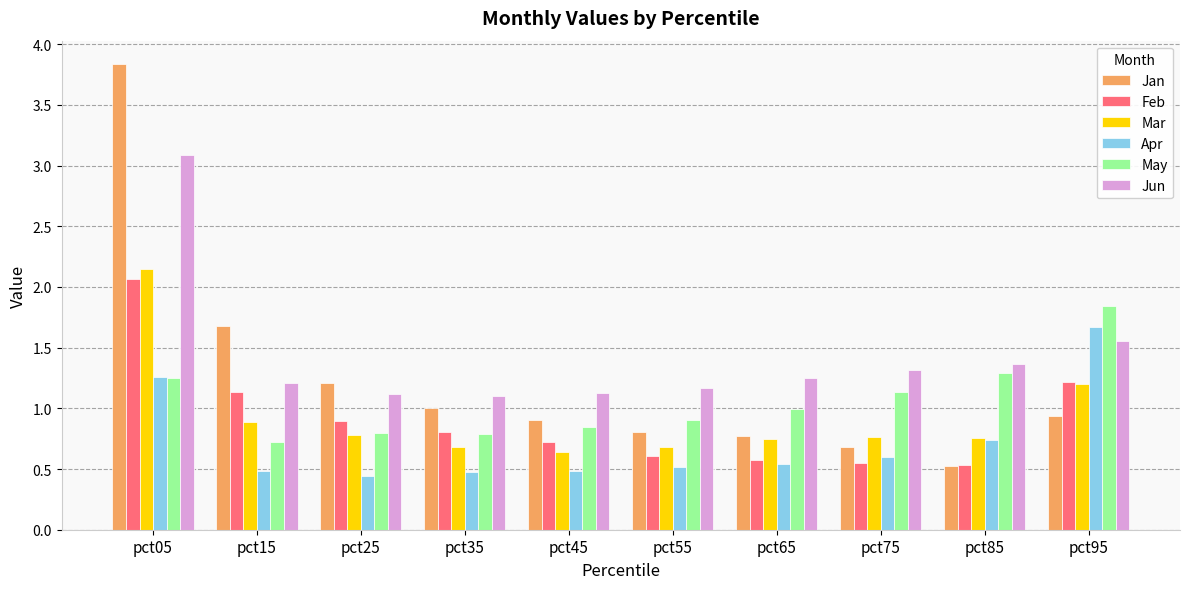

What is the total value across all series at pct45?

4.7